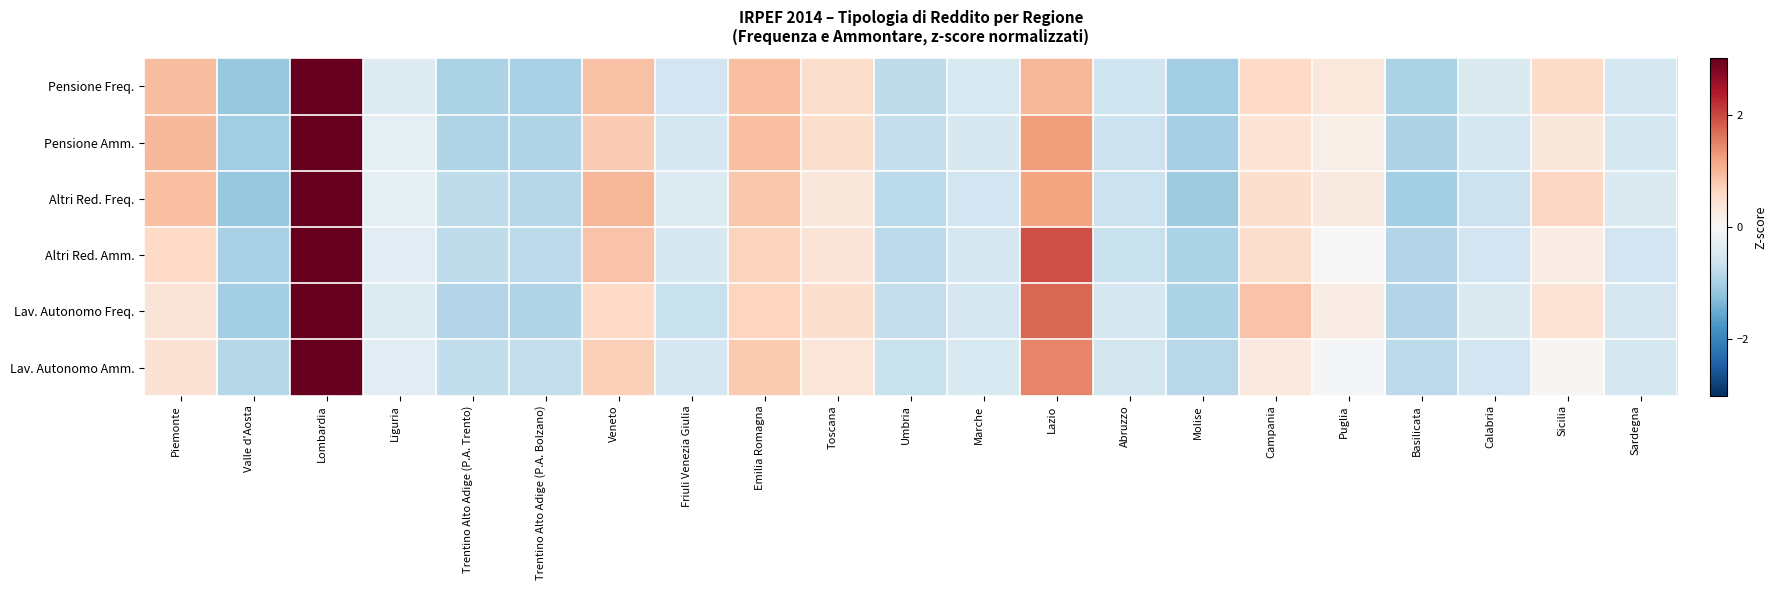

Which category has the highest value across all series?

Lombardia